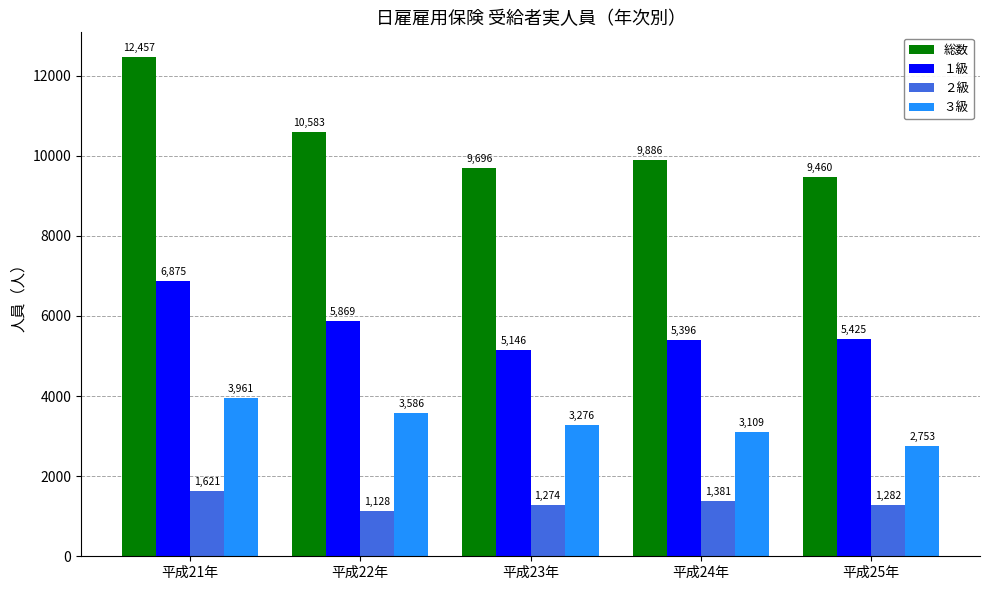

What is the difference between the maximum and minimum values in the 総数 series?

2997